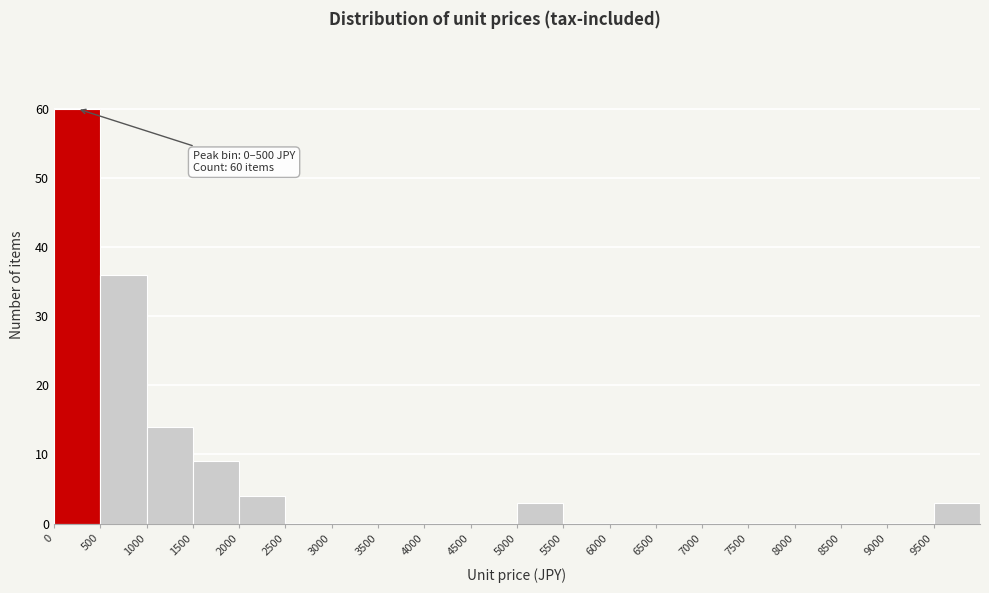

Which range on the x-axis has the tallest bar?

0 to 500